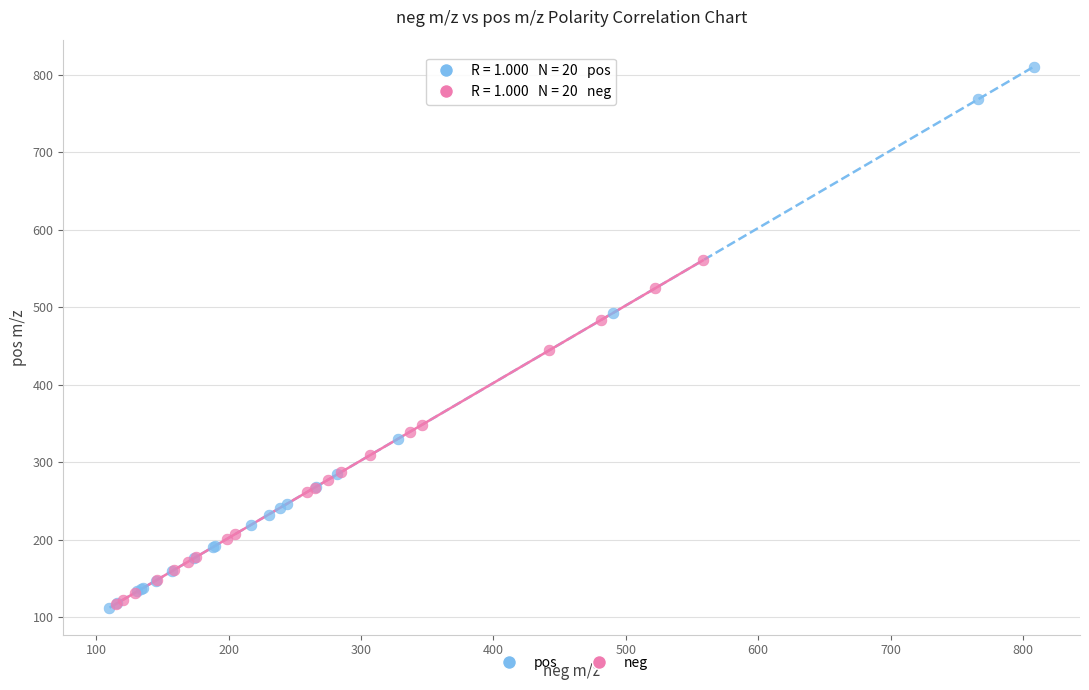

Which series contains the highest Y value?

pos